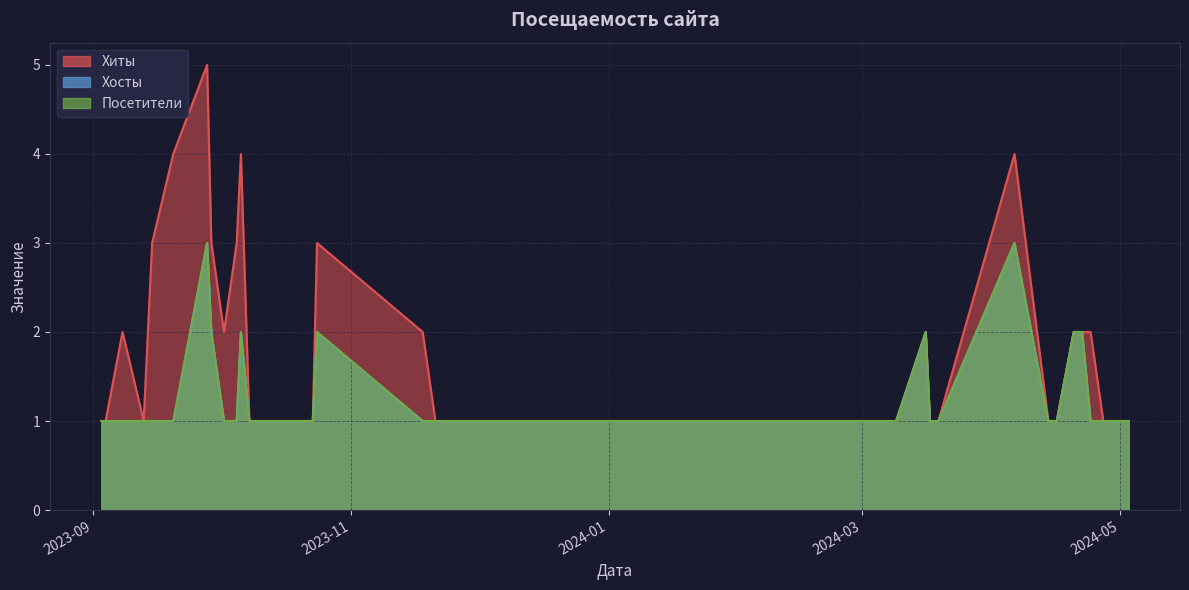

In Посетители, how many points are higher than both neighbors (excluding endpoints)?

5